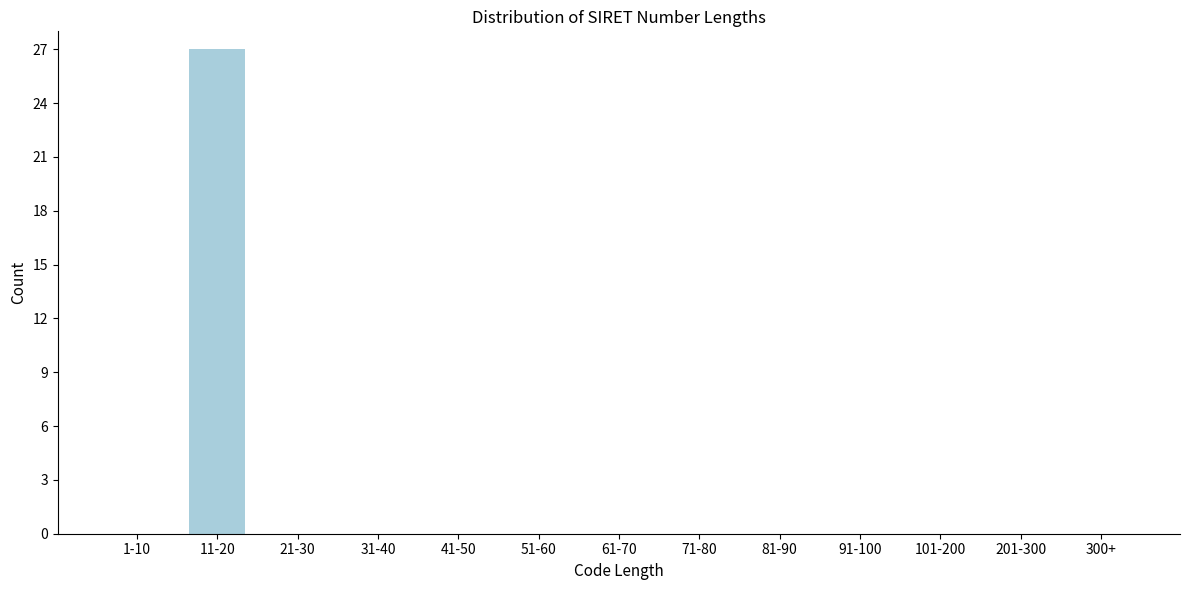

Reading left to right, transcribe all the data shown in this chart.

1-10=0	11-20=27	21-30=0	31-40=0	41-50=0	51-60=0	61-70=0	71-80=0	81-90=0	91-100=0	101-200=0	201-300=0	300+=0